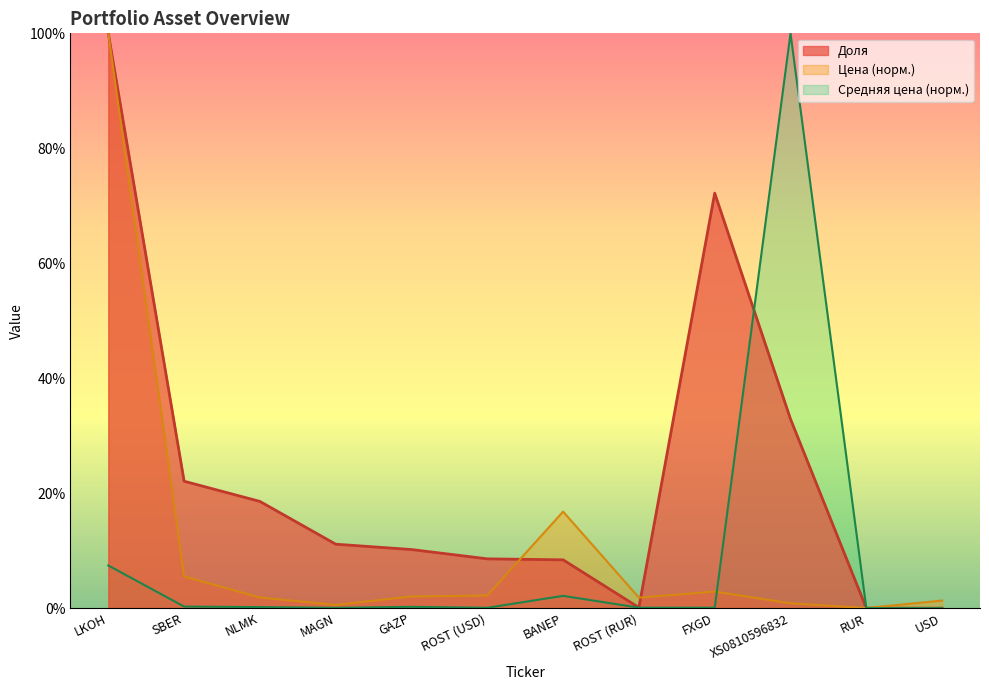

In Цена, how many points are higher than both neighbors (excluding endpoints)?

2